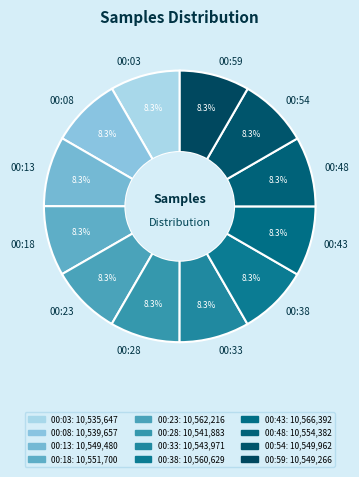

What is the total percentage of 00:43 and 00:59?

16.7%